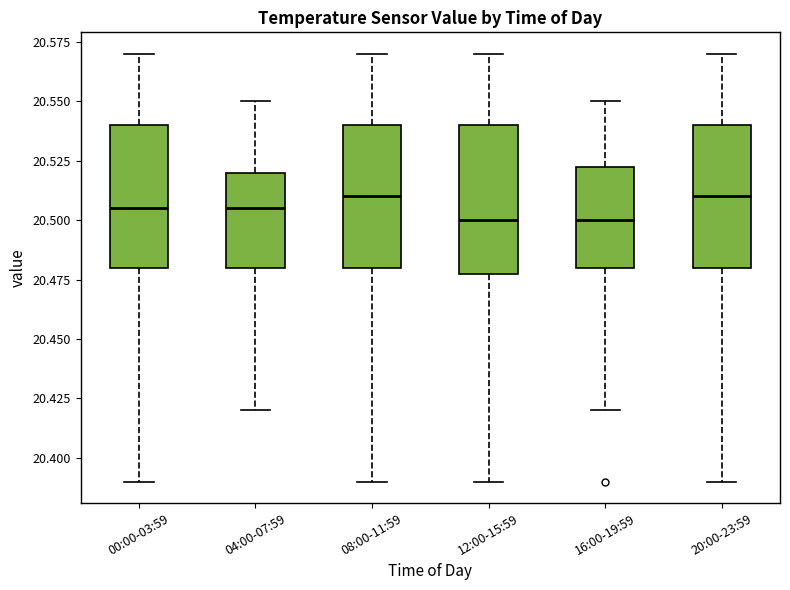

Reading left to right, read every box against the y-axis: the position of its median line, the range the box covers, and the ends of its whiskers. The values are not printed on the chart, so give them approximately, as read against the axis.

00:00-03:59: median 20.505, box 20.480 to 20.540, whiskers 20.390 to 20.570
04:00-07:59: median 20.505, box 20.480 to 20.520, whiskers 20.420 to 20.550
08:00-11:59: median 20.510, box 20.480 to 20.540, whiskers 20.390 to 20.570
12:00-15:59: median 20.500, box 20.480 to 20.540, whiskers 20.390 to 20.570
16:00-19:59: median 20.500, box 20.480 to 20.525, whiskers 20.420 to 20.550
20:00-23:59: median 20.510, box 20.480 to 20.540, whiskers 20.390 to 20.570